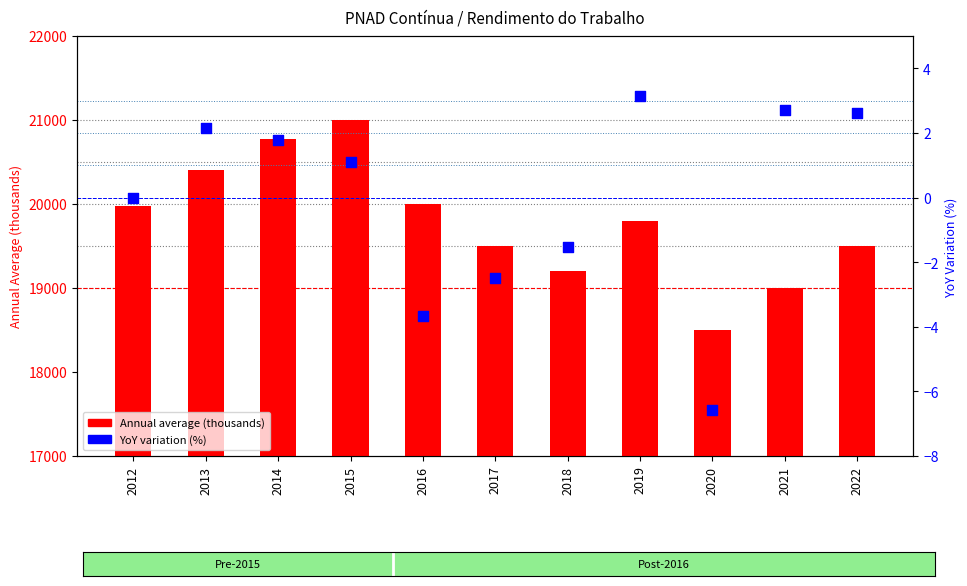

Which series has the widest spread of Y values?

Annual average (thousands)